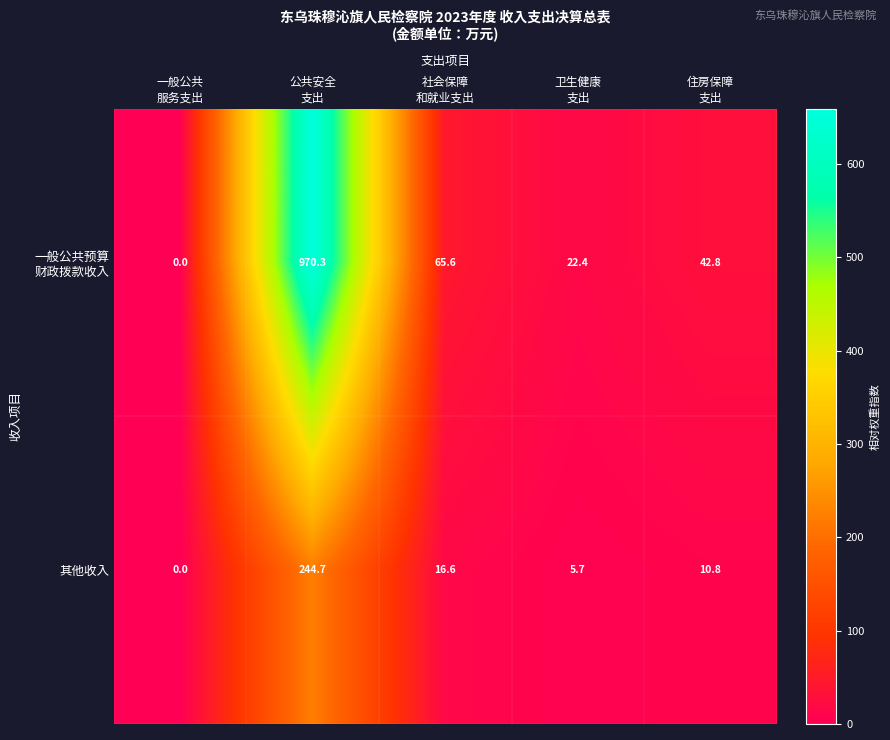

What is the maximum value shown in the chart?

970.3